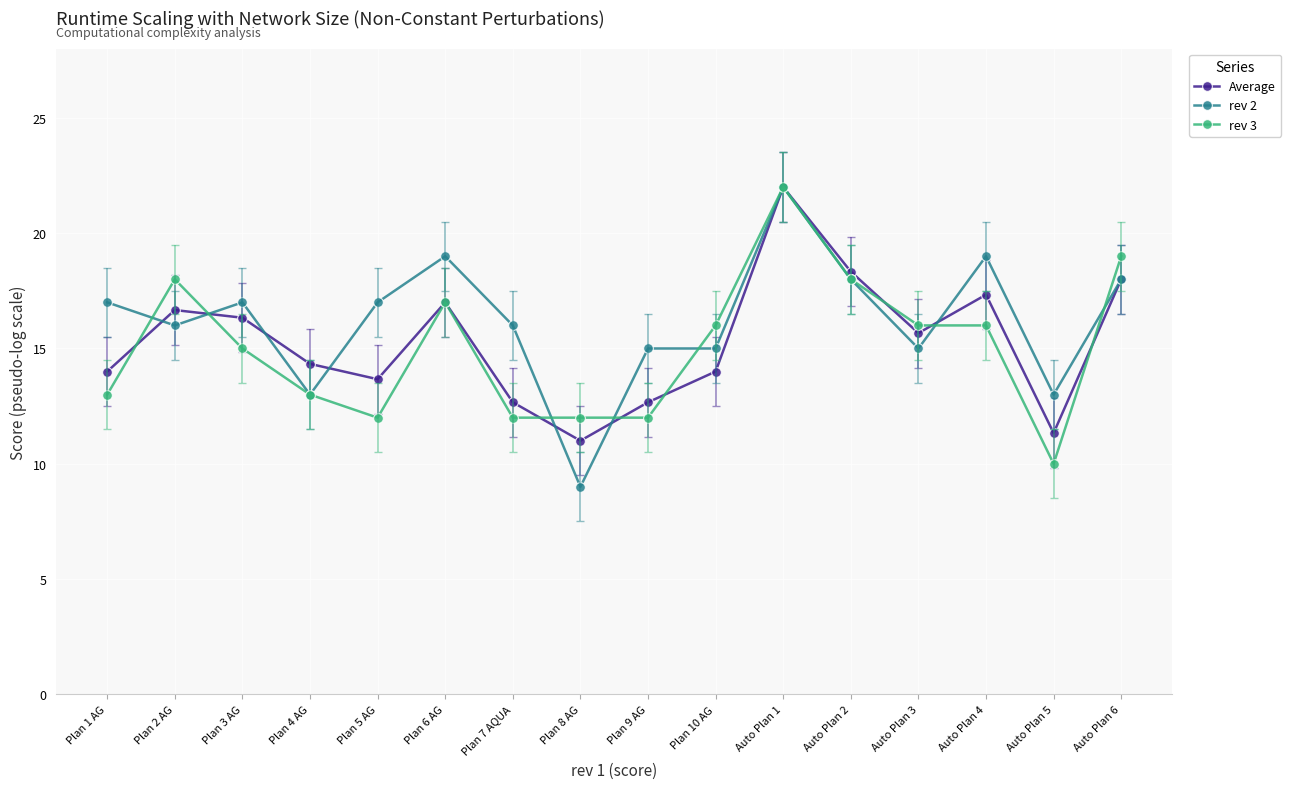

How many data points in Average are above 15?

8